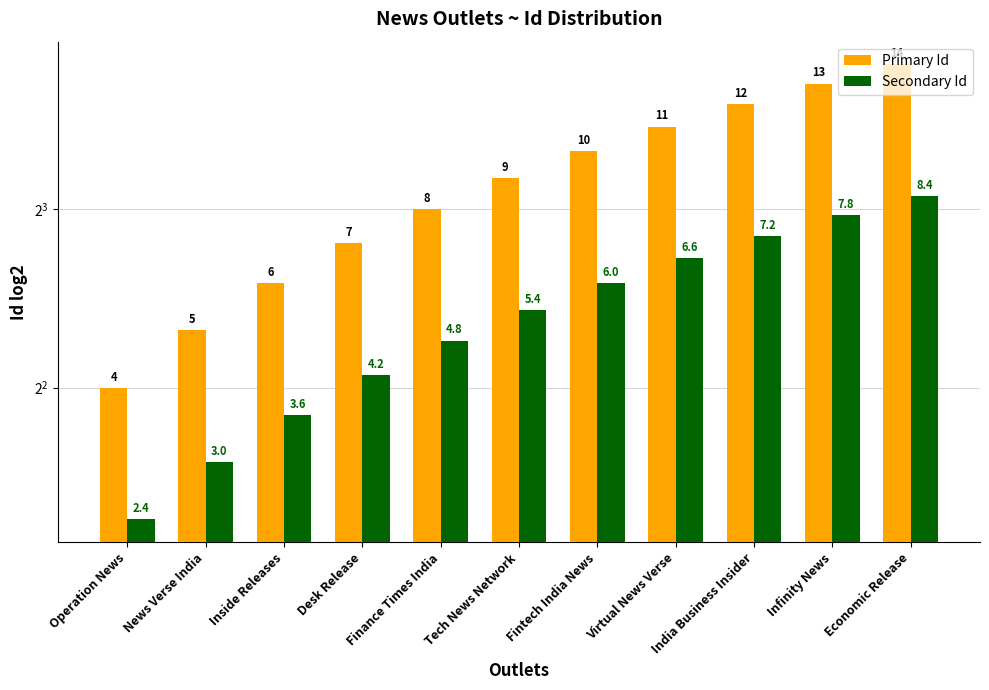

What are all the series names shown in the legend?

Primary Id, Secondary Id